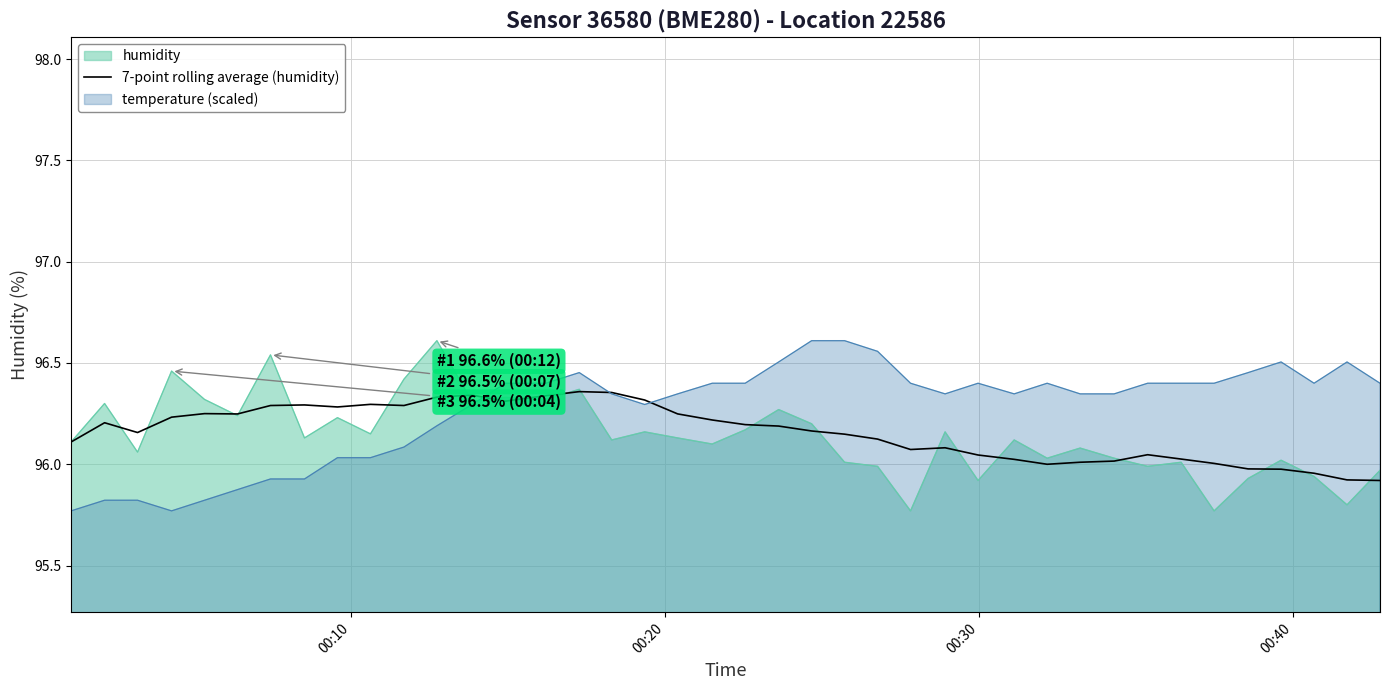

What are all the series names shown in the legend?

humidity, 7-point rolling average (humidity), temperature (scaled)